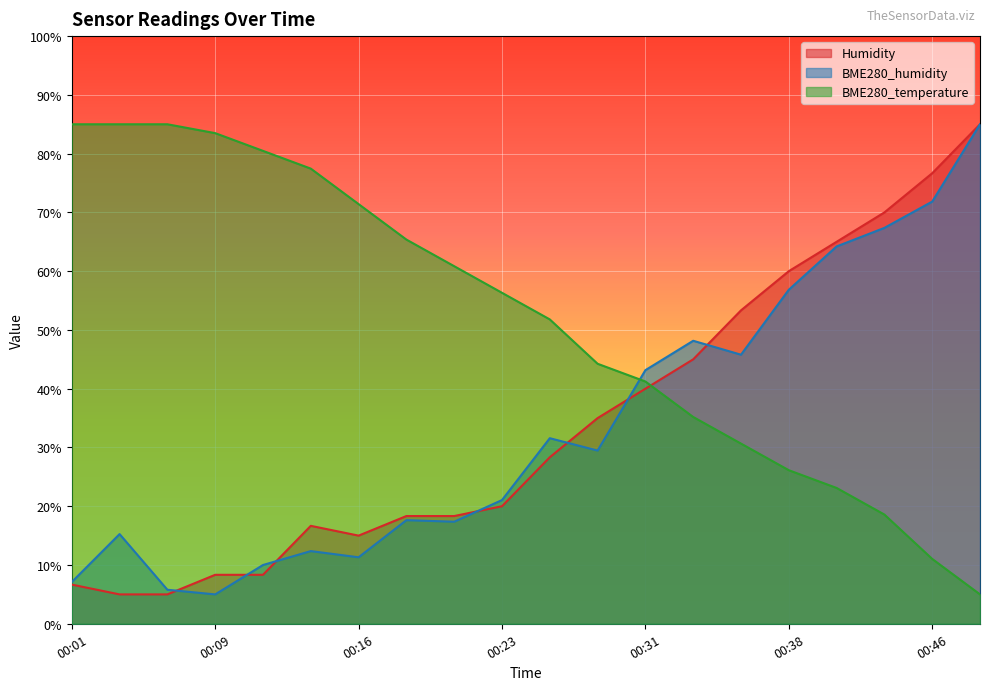

Reading left to right, list all the values displayed in this chart.

Humidity: 00:01=6.7	00:04=5.0	00:06=5.0	00:09=8.3	00:11=8.3	00:14=16.7	00:16=15.0	00:19=18.3	00:21=18.3	00:23=20.0	00:26=28.3	00:28=35.0	00:31=40.0	00:33=45.0	00:36=53.3	00:38=60.0	00:41=65.0	00:44=70.0	00:46=76.7	00:49=85.0
BME280_humidity: 00:01=7.1	00:04=15.3	00:06=5.8	00:09=5.0	00:11=10.0	00:14=12.4	00:16=11.3	00:19=17.6	00:21=17.4	00:23=21.1	00:26=31.6	00:28=29.5	00:31=43.2	00:33=48.2	00:36=45.8	00:38=56.8	00:41=64.2	00:44=67.4	00:46=71.8	00:49=85.0
BME280_temperature: 00:01=85.0	00:04=85.0	00:06=85.0	00:09=83.5	00:11=80.5	00:14=77.5	00:16=71.4	00:19=65.4	00:21=60.8	00:23=56.3	00:26=51.8	00:28=44.2	00:31=41.2	00:33=35.2	00:36=30.7	00:38=26.1	00:41=23.1	00:44=18.6	00:46=11.0	00:49=5.0